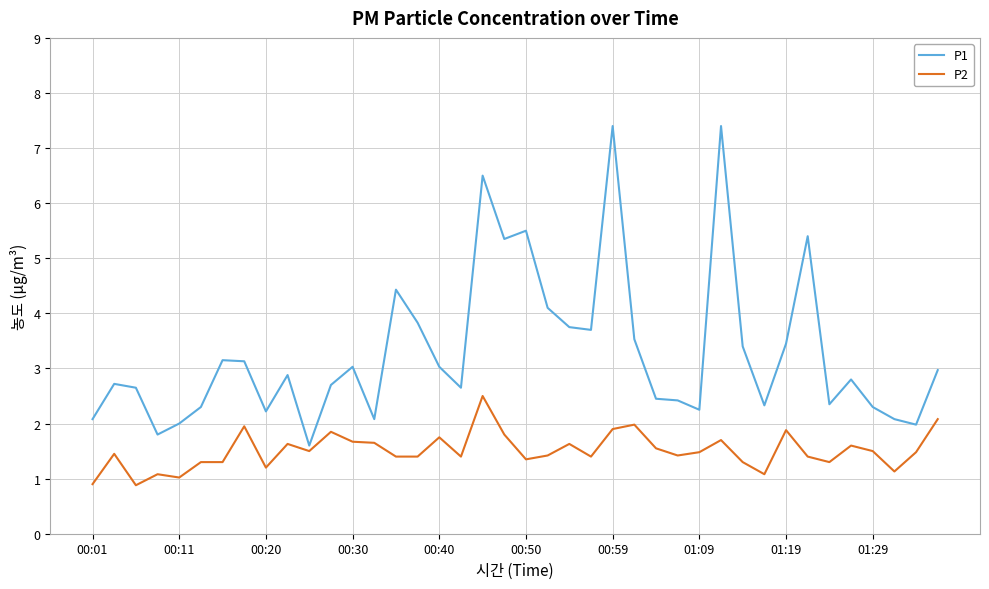

What is the minimum value shown in the chart?

0.9